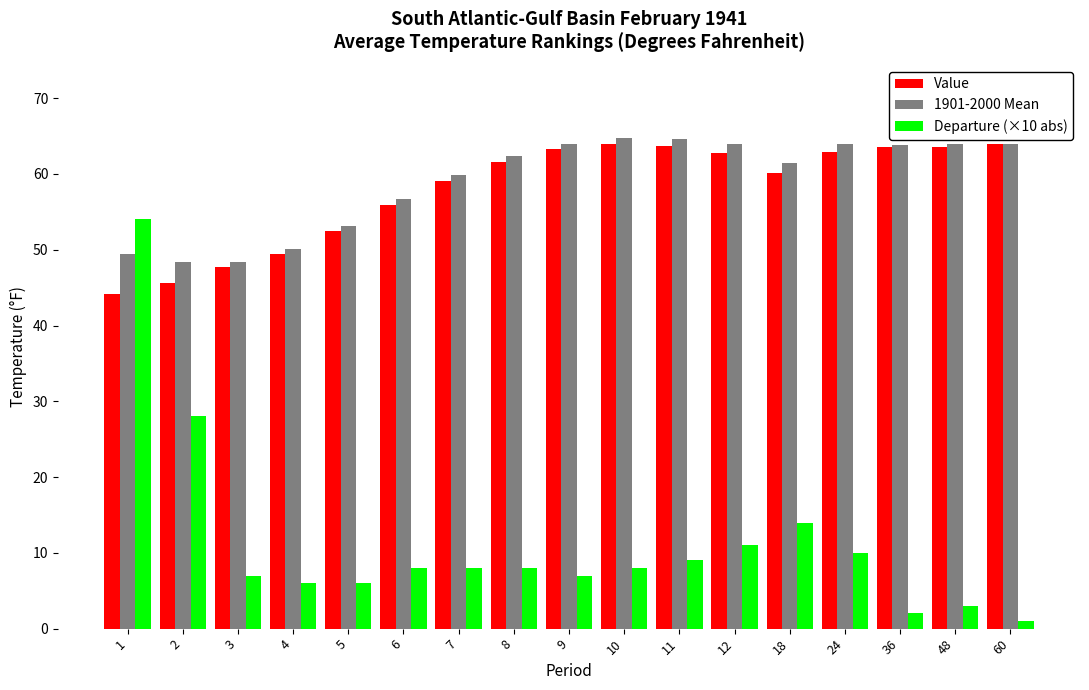

True or false: Departure (×10 abs) has a value of 7.0 at 3.

True